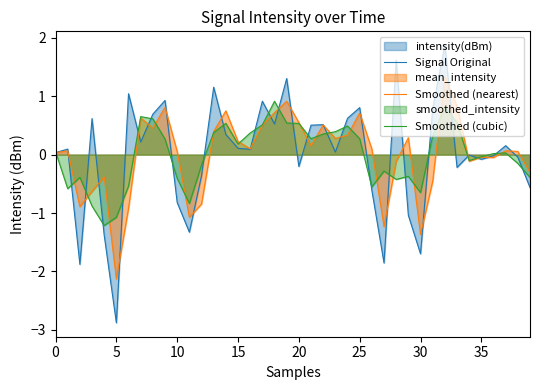

Rank the series by their maximum value, from lowest to highest.

Smoothed (cubic), Smoothed (nearest), Signal Original